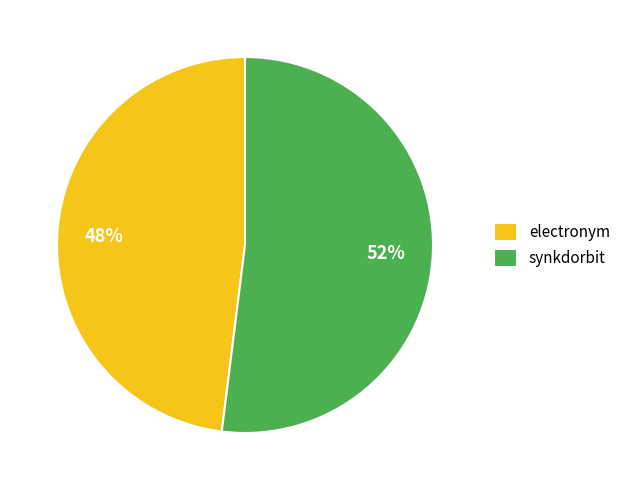

Rank the categories by value from lowest to highest.

electronym, synkdorbit